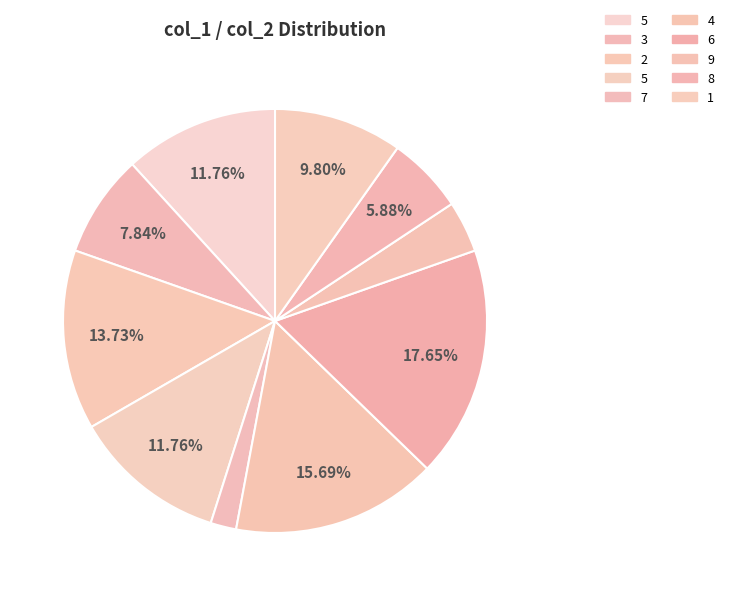

Is there any slice that represents more than half of the pie?

No